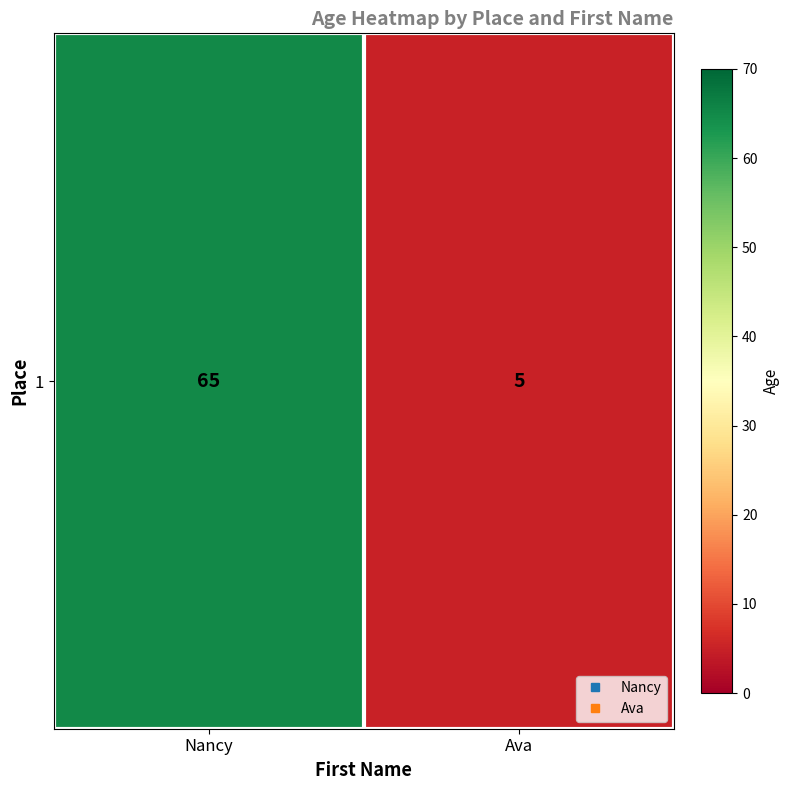

Reading left to right, what are all the values shown in this chart?

Nancy=65	Ava=5